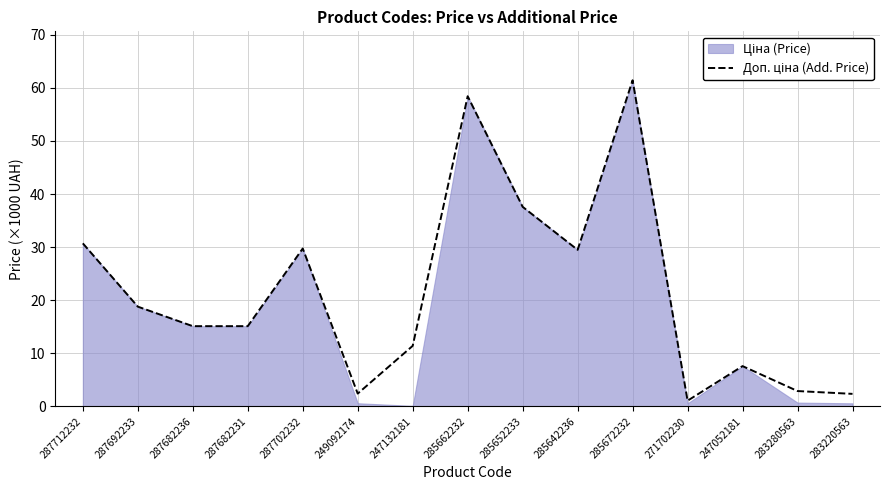

What is the label of the 12th point from the right?

287682231